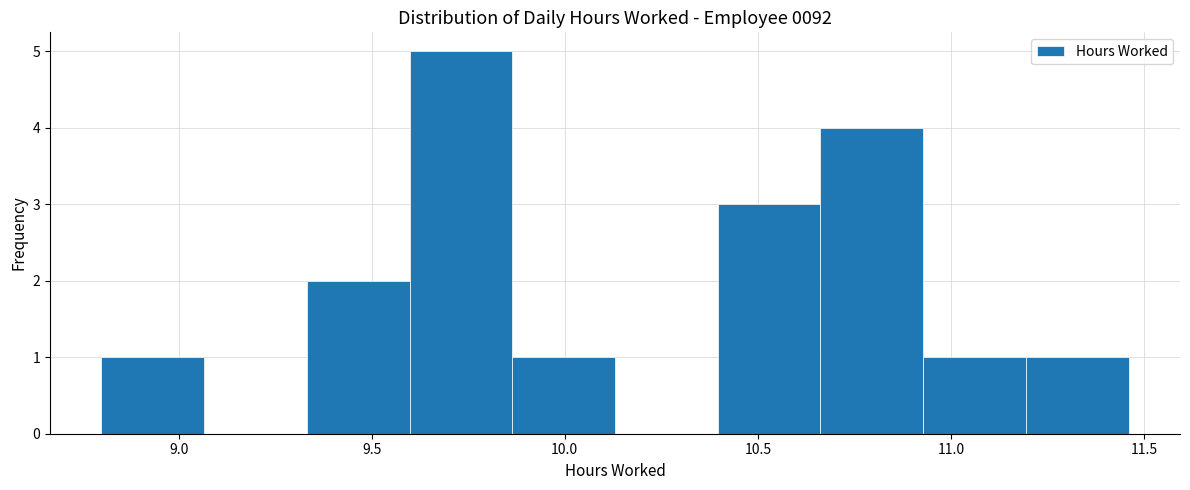

Reading left to right, transcribe this chart: for each bar, give the range it covers on the x-axis and its height. Neither the bar edges nor the heights are printed on the chart, so give them approximately, as read against the axes.

8.80 to 9.05: 1
9.05 to 9.35: 0
9.35 to 9.60: 2
9.60 to 9.85: 5
9.85 to 10.15: 1
10.15 to 10.40: 0
10.40 to 10.65: 3
10.65 to 10.95: 4
10.95 to 11.20: 1
11.20 to 11.45: 1